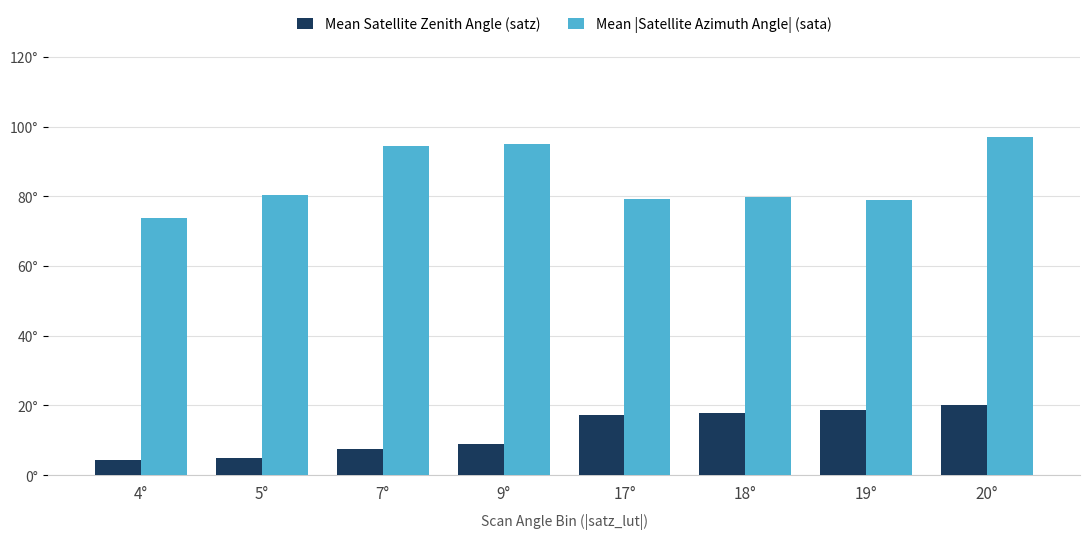

True or false: Mean |Satellite Azimuth Angle| (sata) has a value of 80.3 at 5°.

True